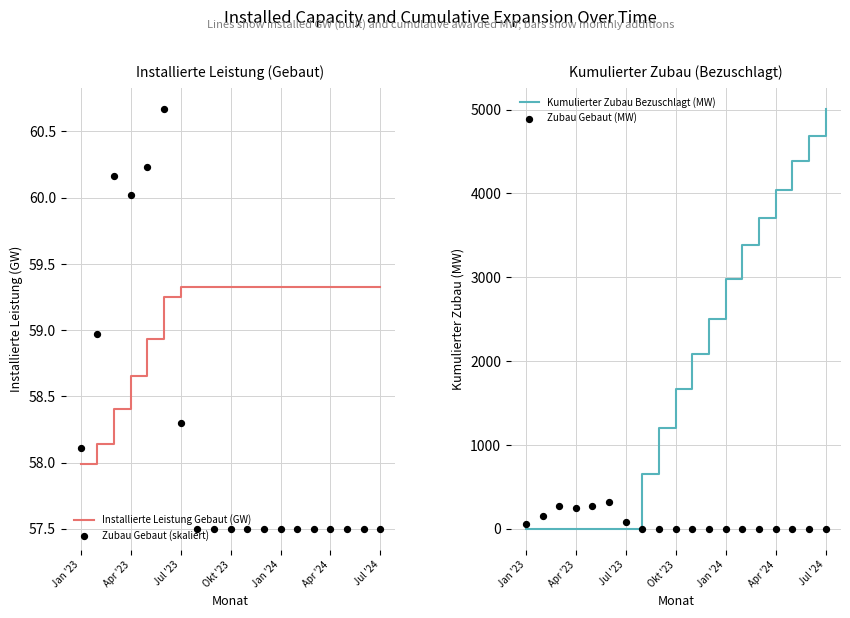

Which series reaches the maximum Y coordinate?

Kumulierter Zubau Bezuschlagt (MW)